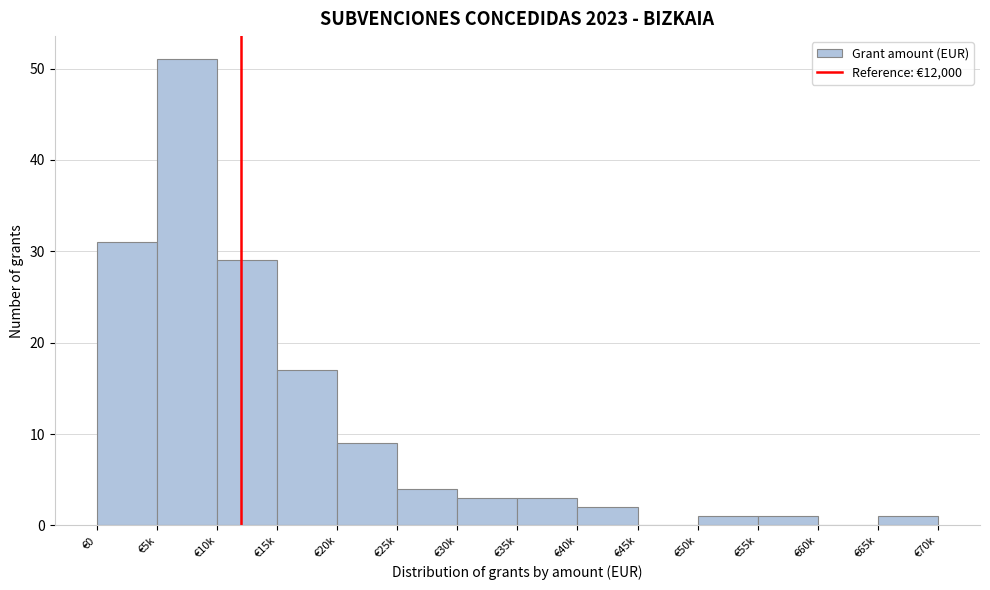

Reading left to right, list all the values displayed in this chart.

€0=31	€5k=51	€10k=29	€15k=17	€20k=9	€25k=4	€30k=3	€35k=3	€40k=2	€45k=0	€50k=1	€55k=1	€60k=0	€65k=1